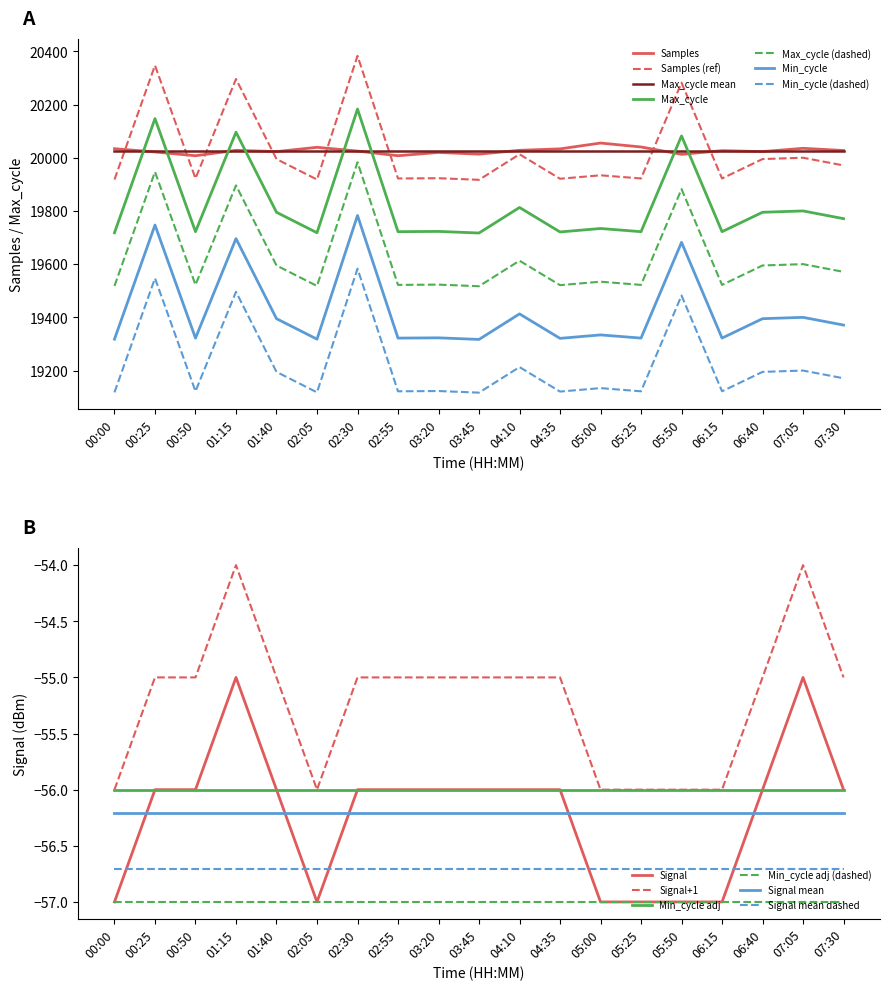

True or false: Signal and Max_cycle cross at least once.

False